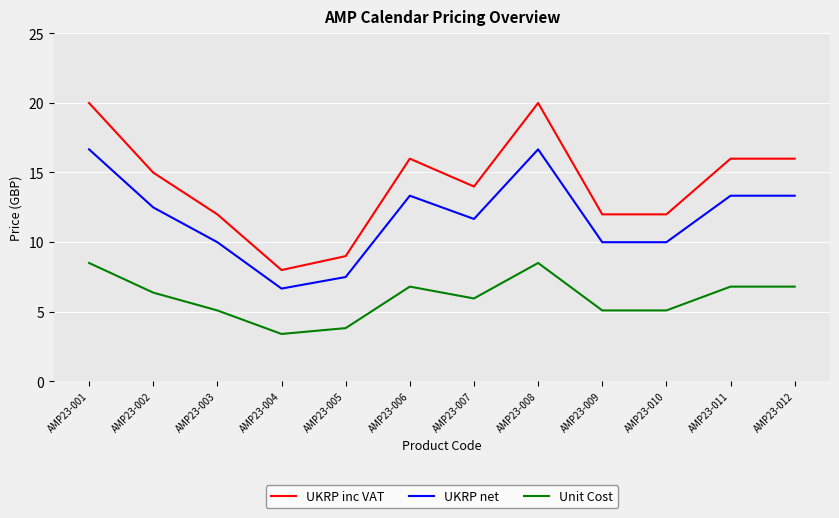

What is the greatest value displayed?

20.0